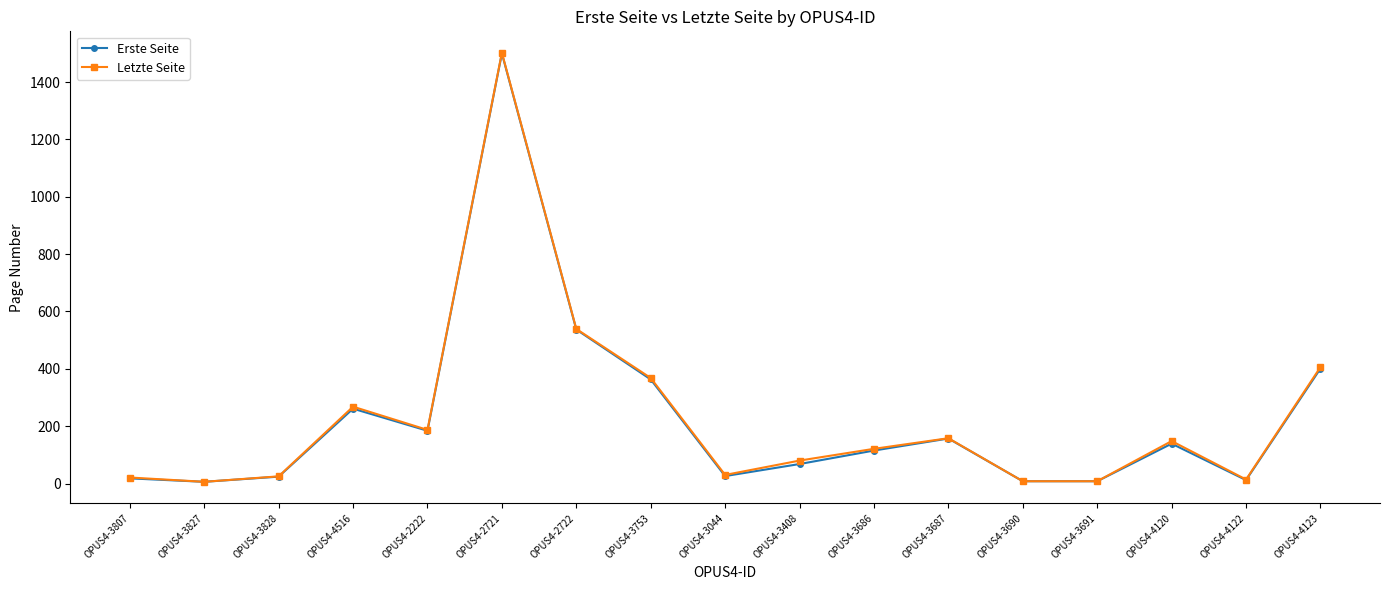

What is the total value across all series at OPUS4-4123?

807